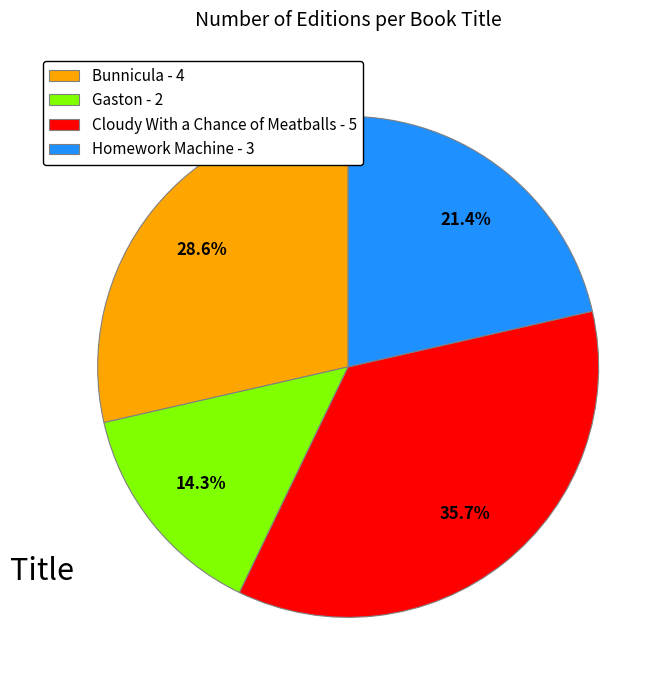

What is the total percentage of Gaston and Bunnicula?

42.9%